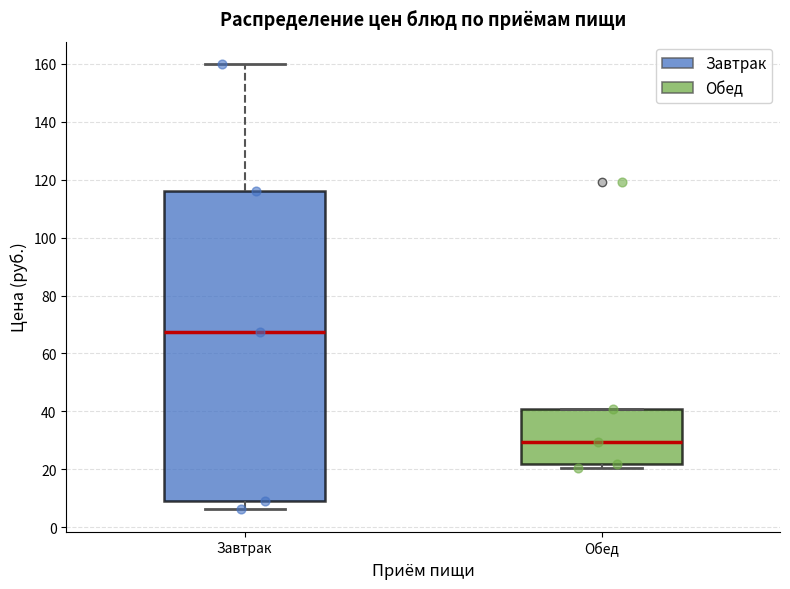

Where is the lower edge of the box for Обед on the y-axis? The values are not printed on the chart, so give them approximately, as read against the axis.

22